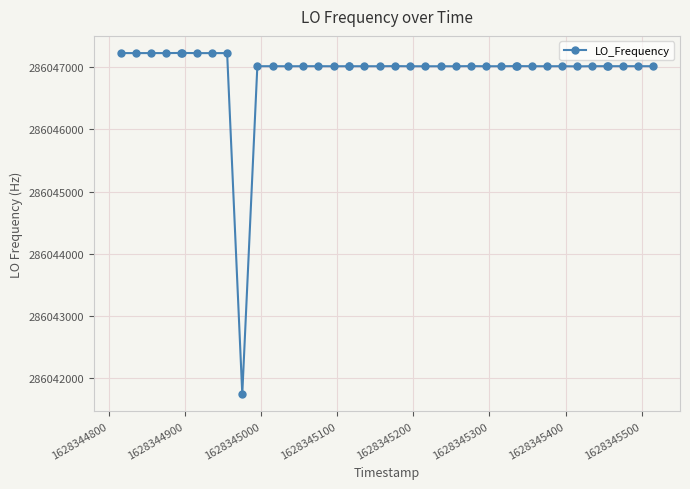

What is the smallest value displayed?

286041748.6